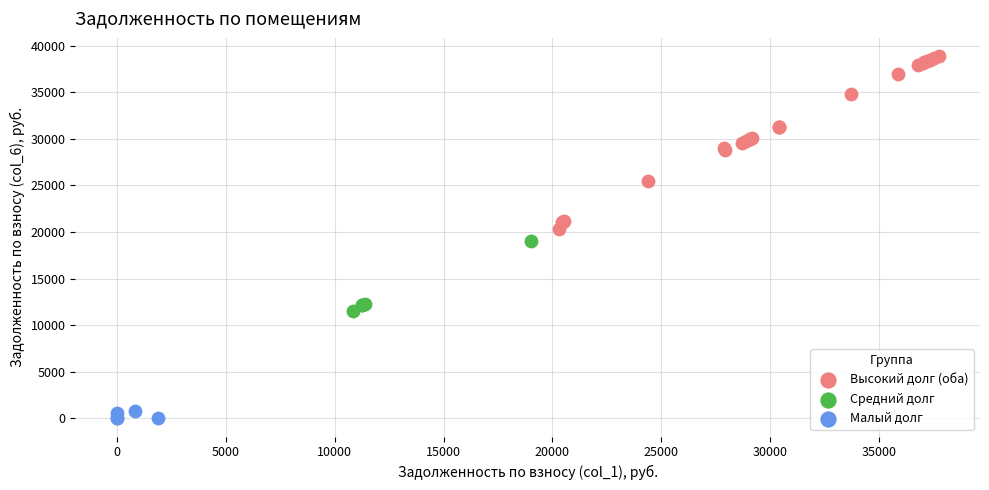

Which series contains the lowest Y value?

Малый долг